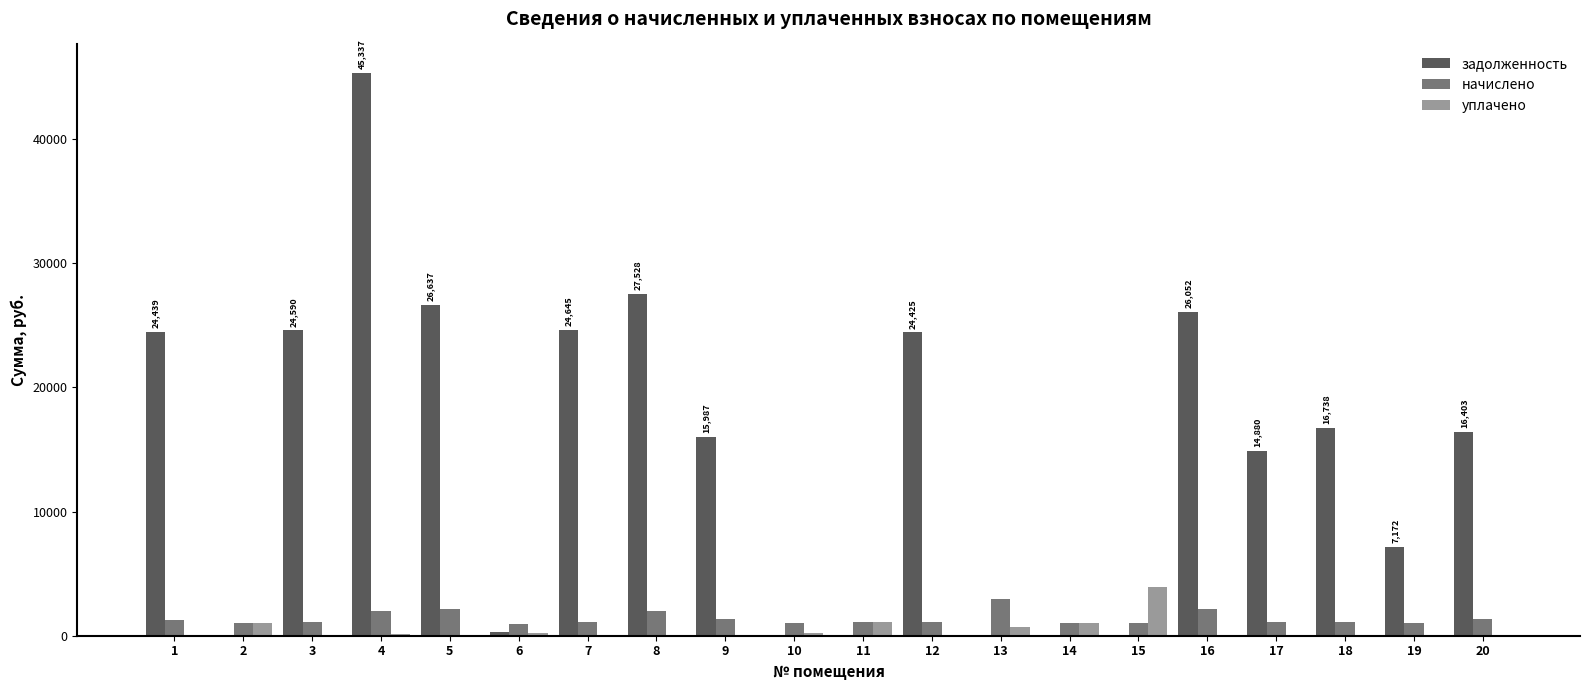

What is the average value of the начислено series?

1378.0